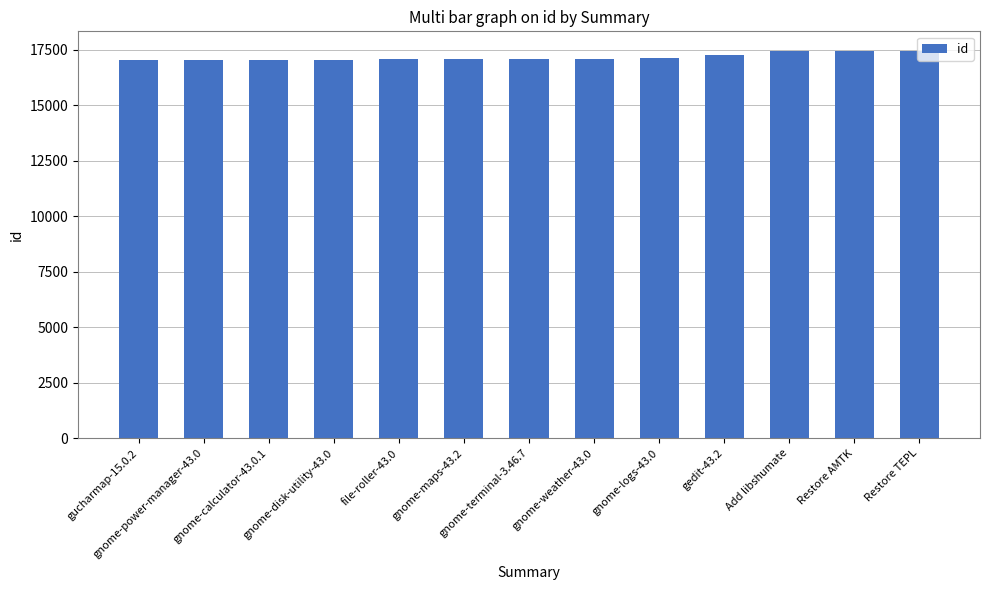

What is the difference between the maximum and minimum values?

424